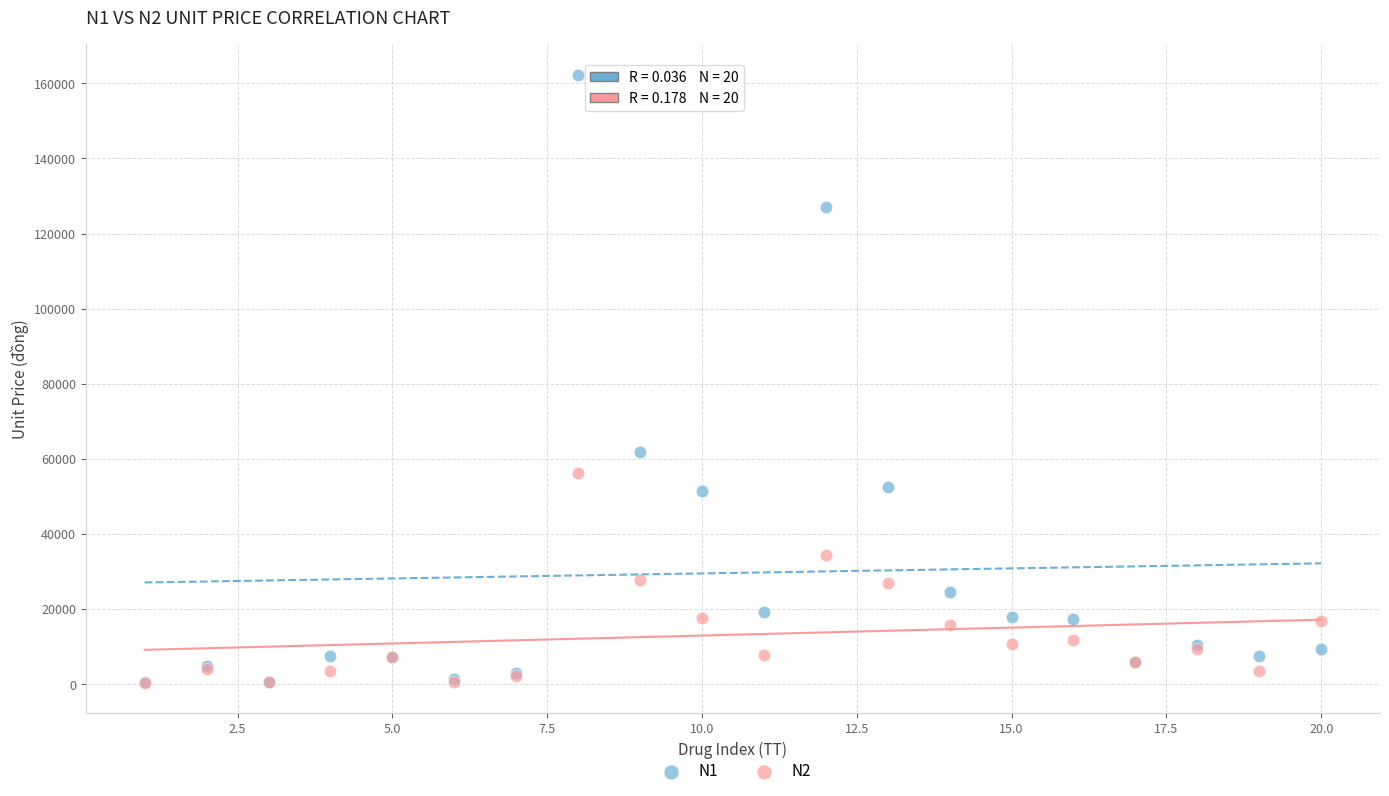

Which series reaches the maximum Y coordinate?

N1